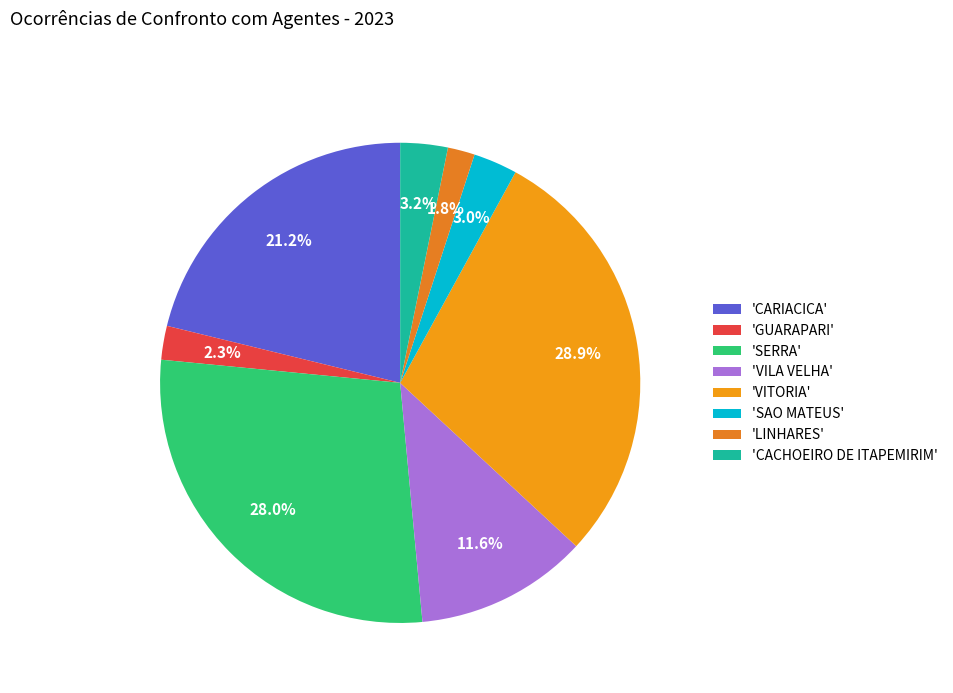

Which slice is the smallest?

LINHARES